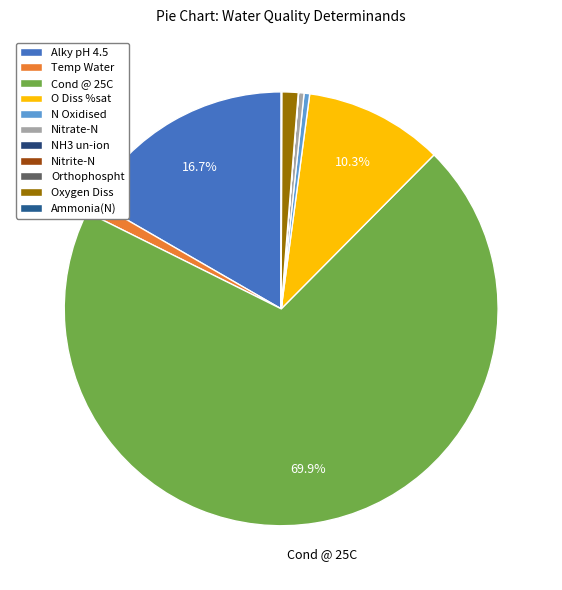

Approximately how many times larger is the value at Temp Water compared to Nitrate-N?

2.4